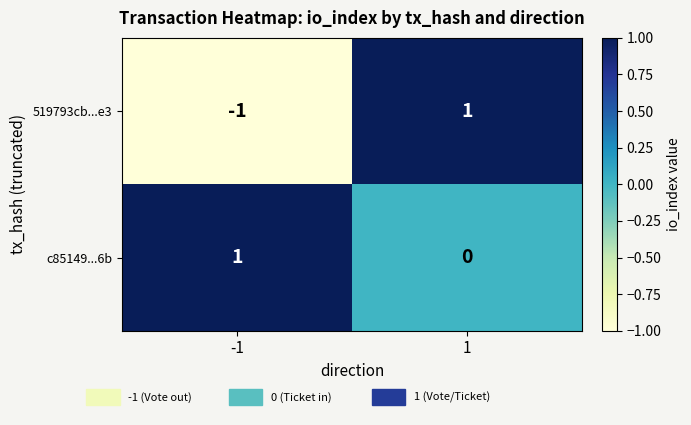

Is it true that 519793cb...e3 equals 1 at 1?

True